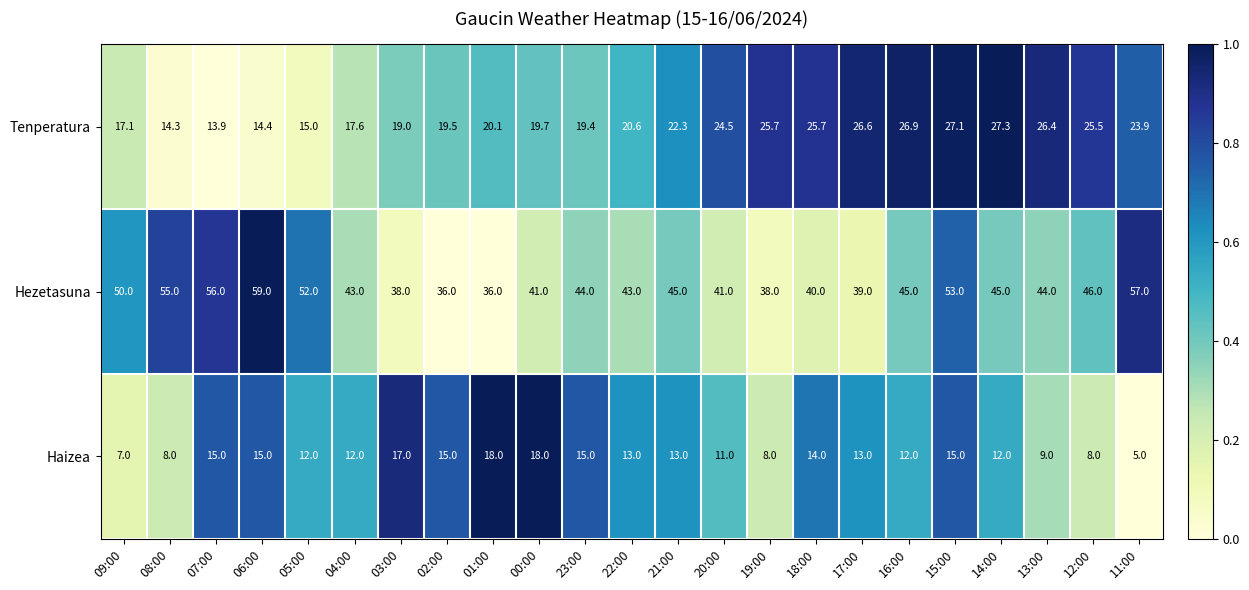

At how many categories does at least one series exceed 16?

23